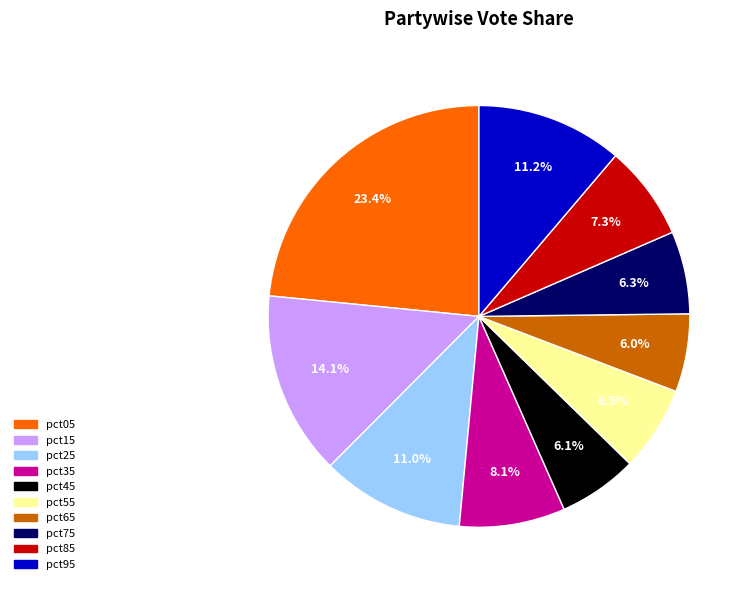

Is it true that pct65 is 6% of the pie?

True